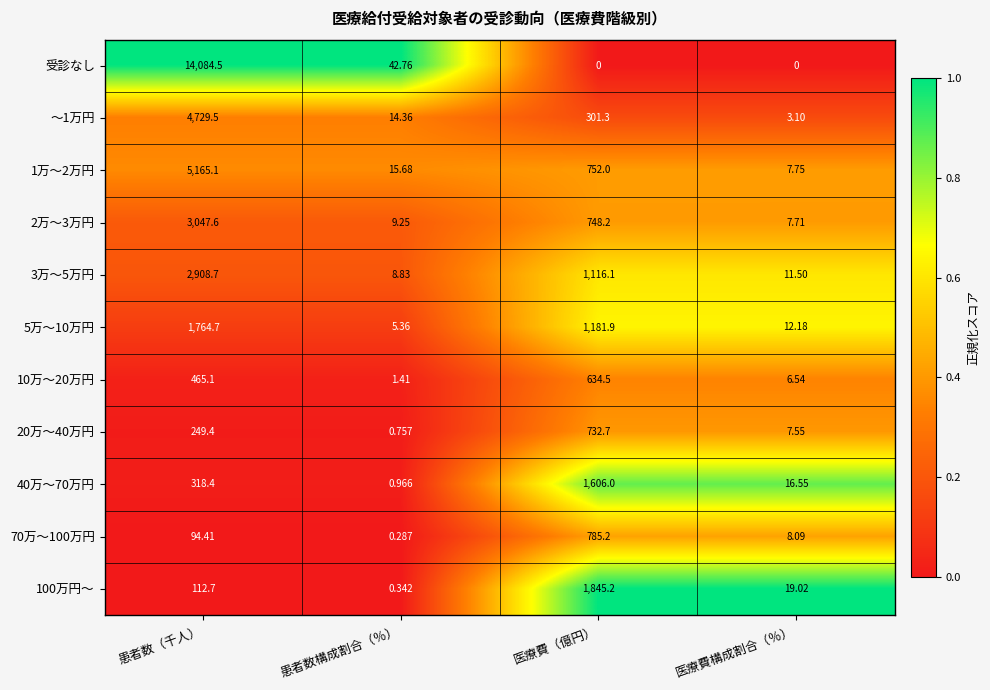

Where is 3万～5万円 nearest to the value 1458?

医療費（億円）